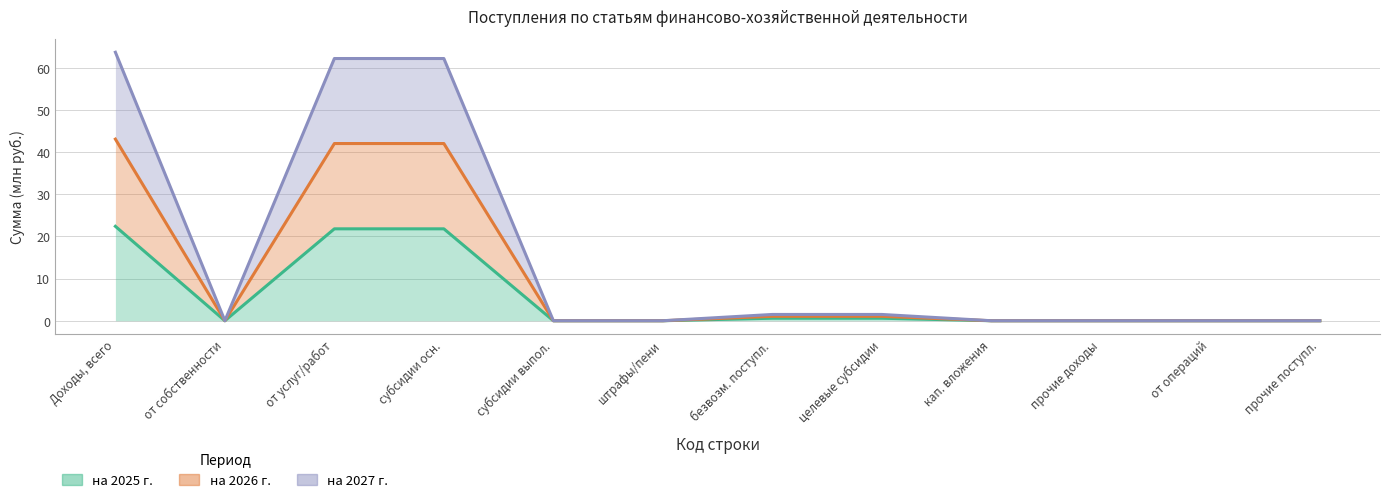

True or false: на 2026 г. has more than 2 points higher than both neighbors.

False